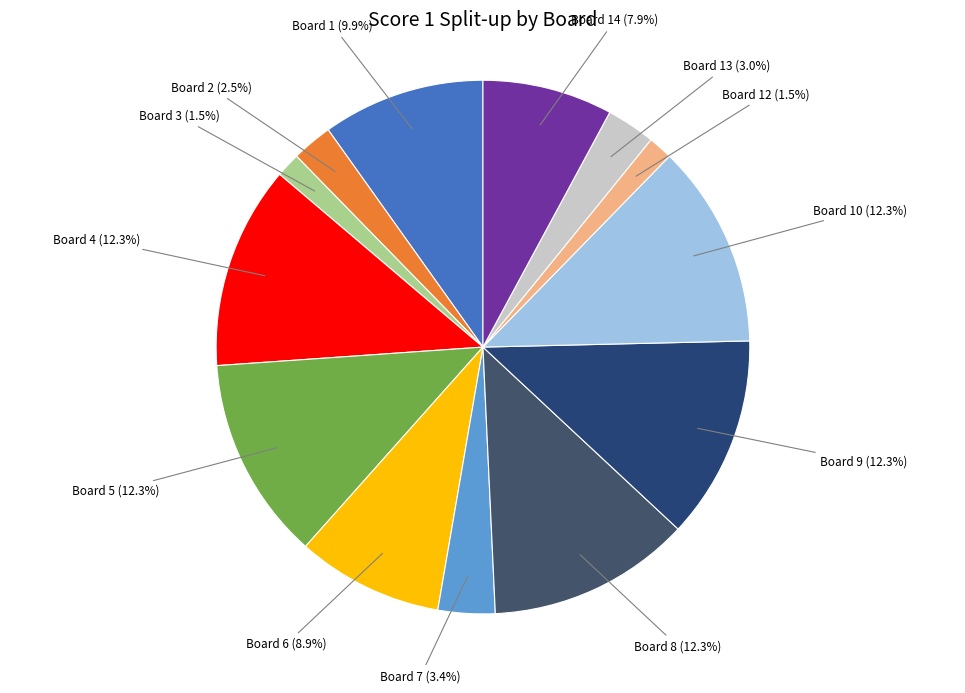

Count the number of slices in the pie.

13